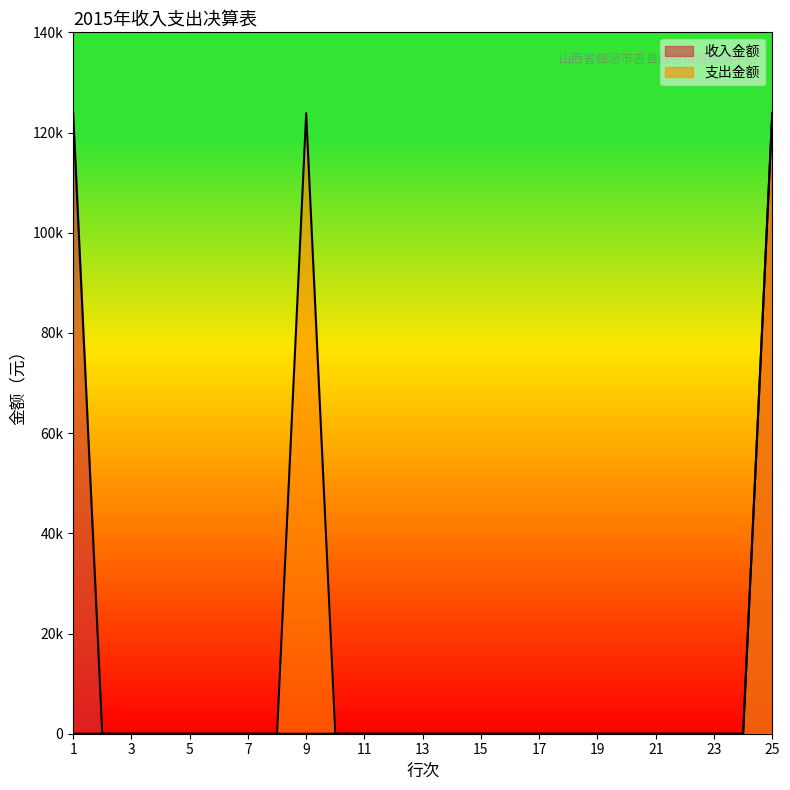

Reading left to right, list all the values displayed in this chart.

支出金额: 1=0.0	2=0.0	3=0.0	4=0.0	5=0.0	6=0.0	7=0.0	8=0.0	9=123859.9	10=0.0	11=0.0	12=0.0	13=0.0	14=0.0	15=0.0	16=0.0	17=0.0	18=0.0	19=0.0	20=0.0	21=0.0	22=0.0	23=0.0	24=0.0	25=123859.9
收入金额: 1=123859.9	2=0.0	3=0.0	4=0.0	5=0.0	6=0.0	7=0.0	8=0.0	9=0.0	10=0.0	11=0.0	12=0.0	13=0.0	14=0.0	15=0.0	16=0.0	17=0.0	18=0.0	19=0.0	20=0.0	21=0.0	22=0.0	23=0.0	24=0.0	25=123859.9